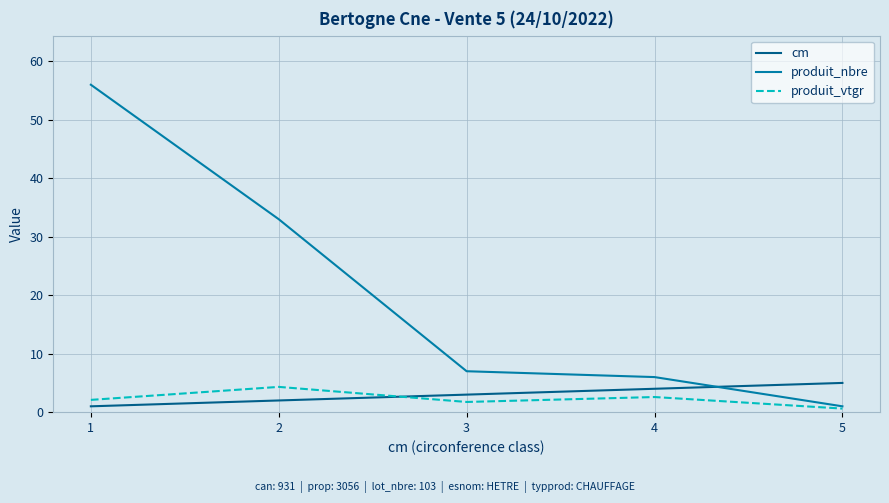

At which category is the sum across all series the highest?

1